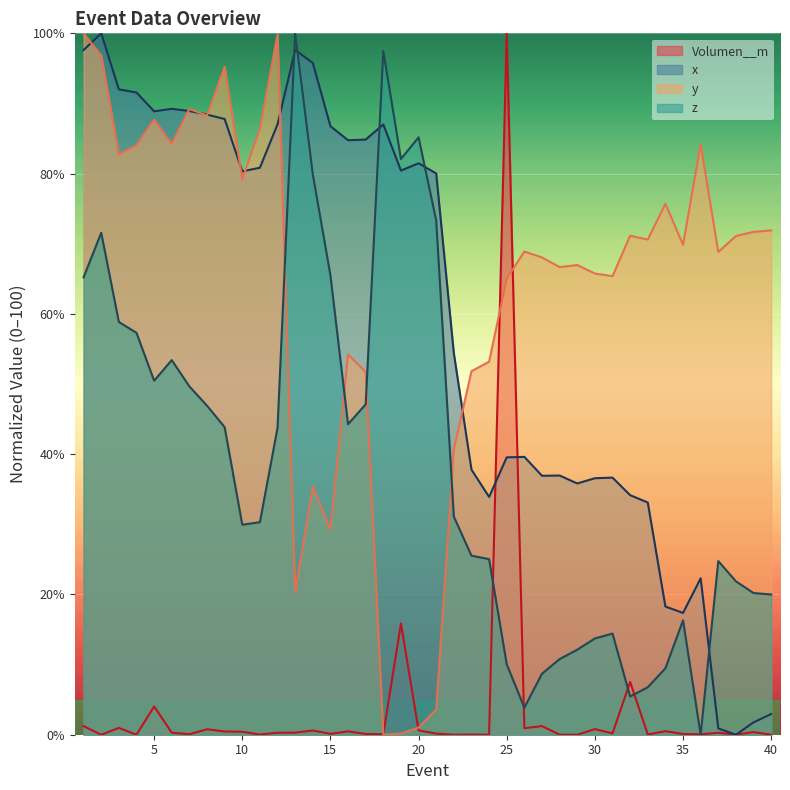

How many values in the x_coord series exceed 80?

21